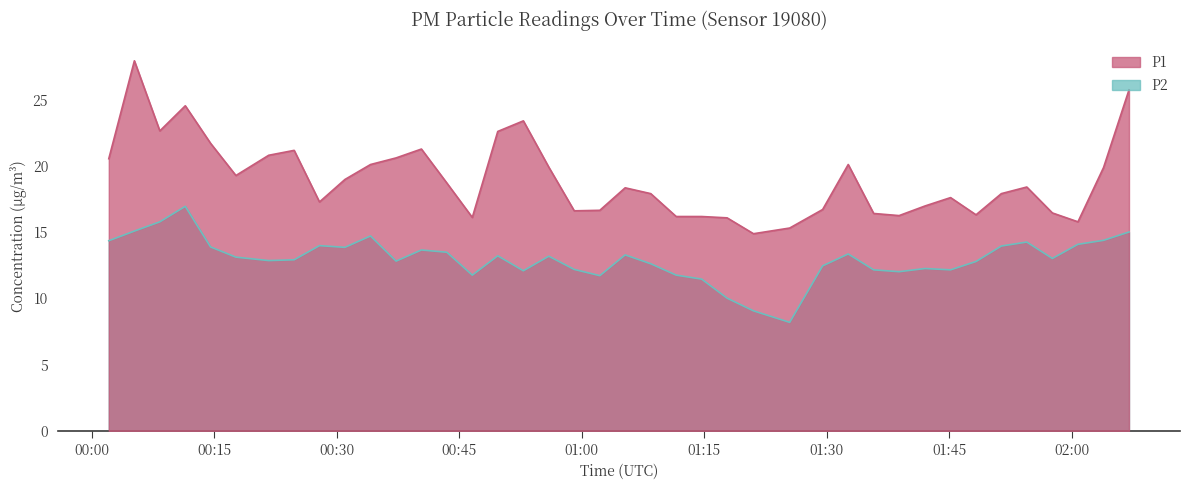

What is the lowest value of the P1 series?

14.9